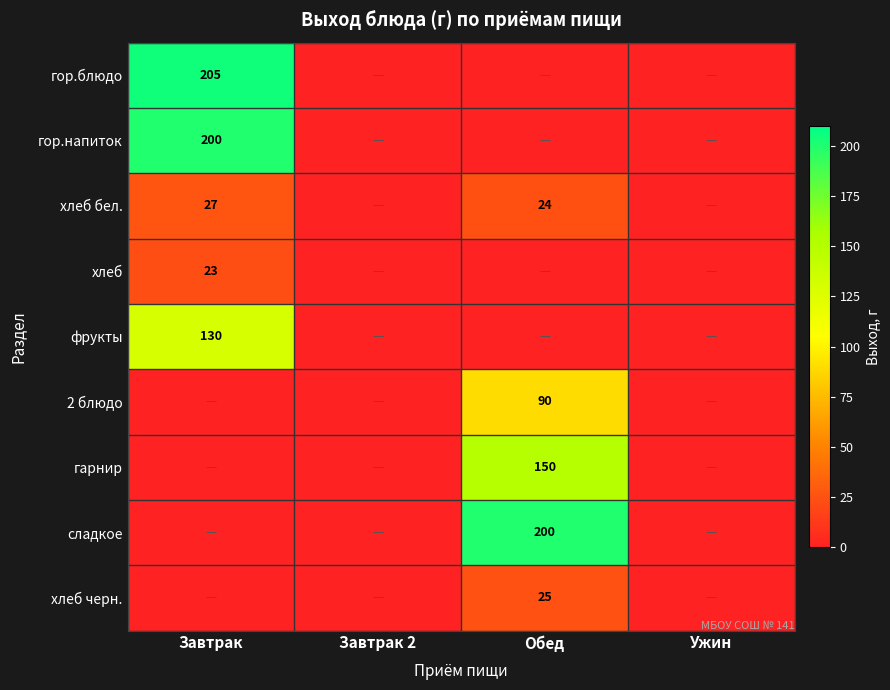

The value of гор.напиток at Завтрак is 355. True or false?

False